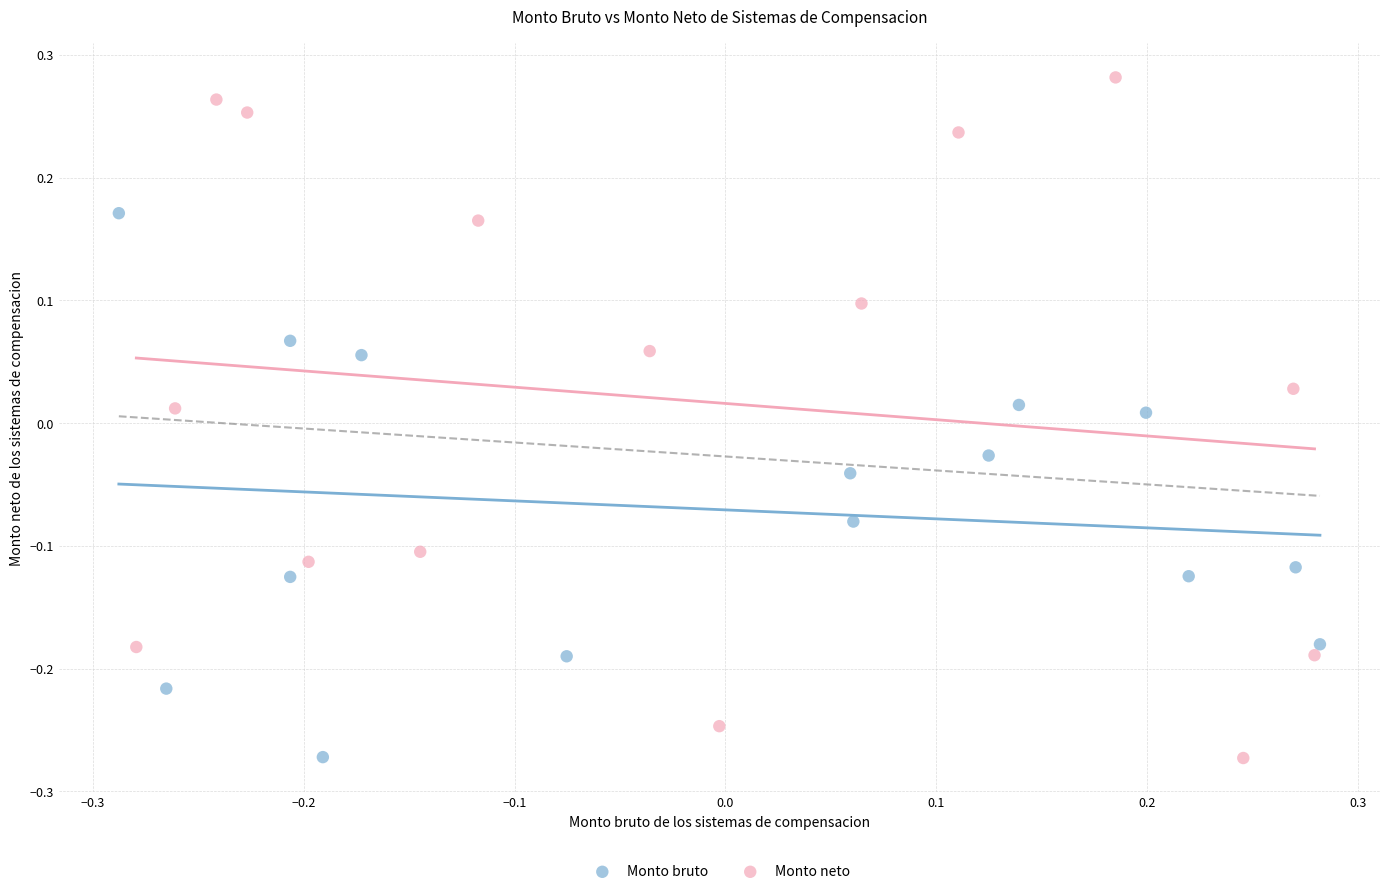

Which series has the largest Y range (max minus min)?

Monto neto